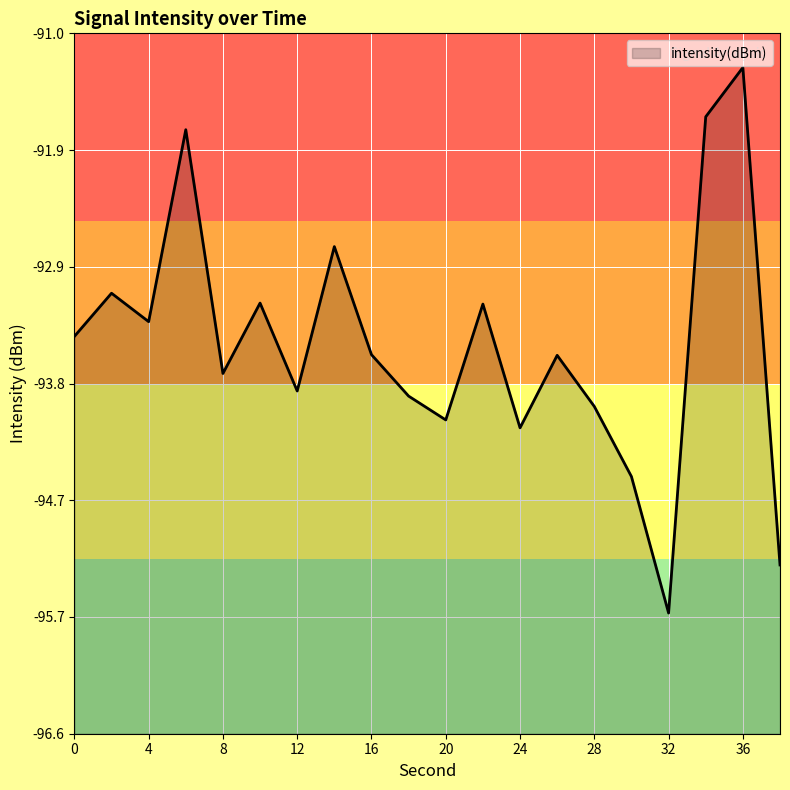

How many interior local peaks (higher than both neighbors) does the data have?

7